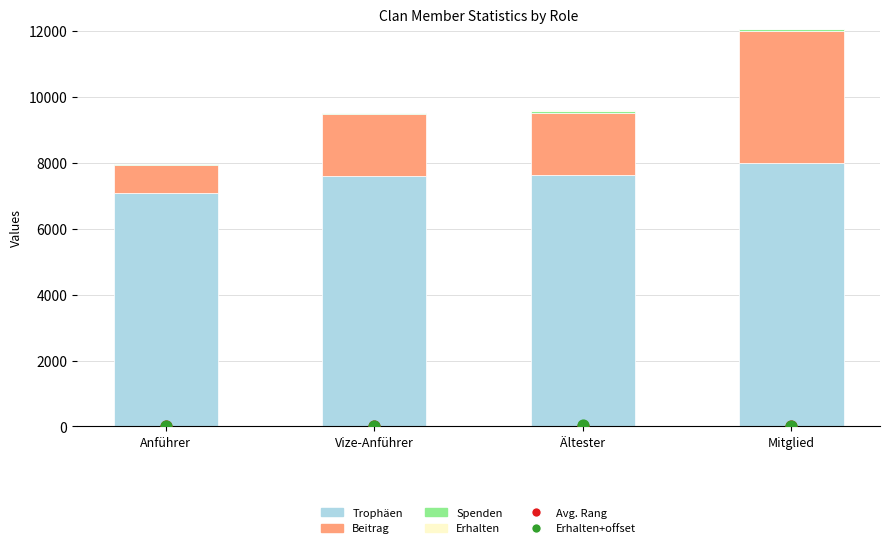

Which series reaches the minimum Y coordinate?

Erhalten